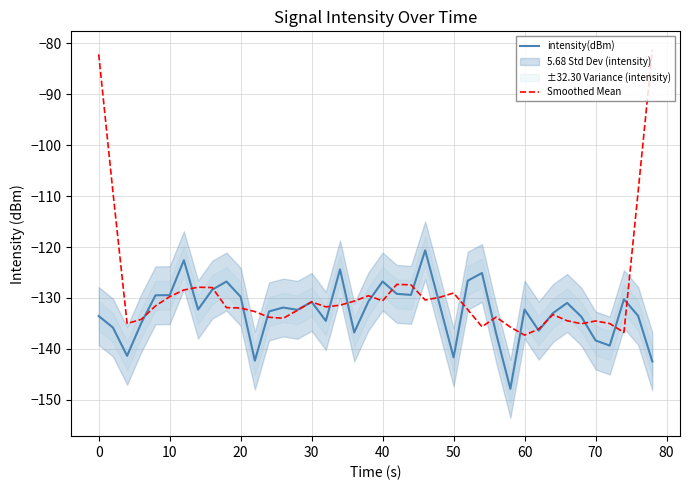

What is the value of the Smoothed Mean point at the 39th from the left?

-109.1